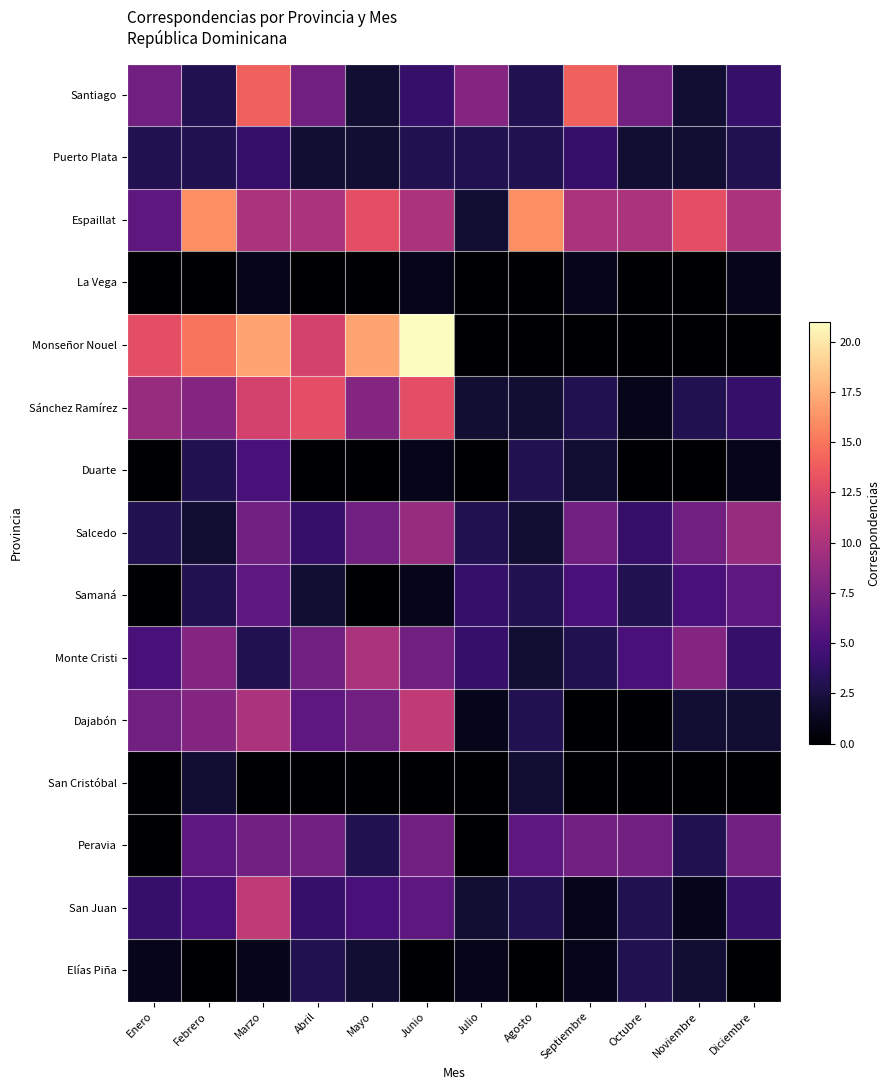

What is the total value across all series at Octubre?

45